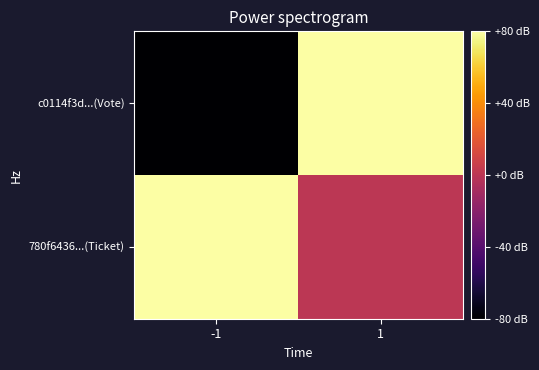

Which has a higher value, 1 or -1?

1